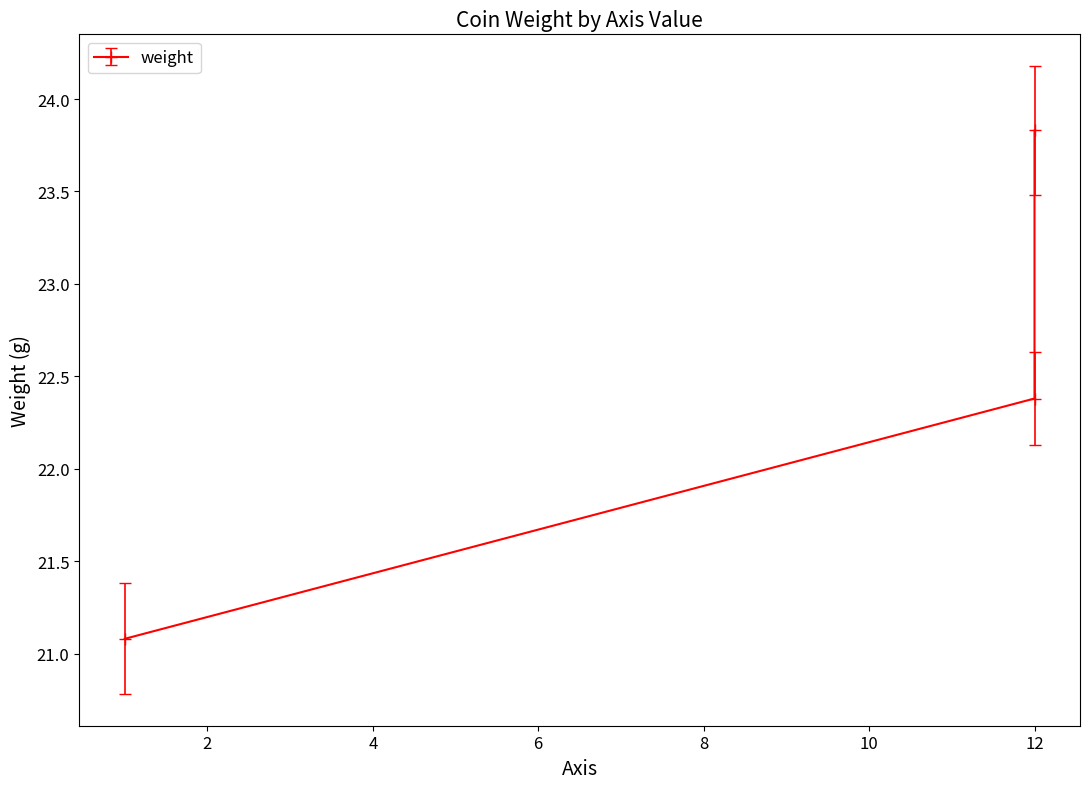

What is the value of the 1st point from the left?

21.1